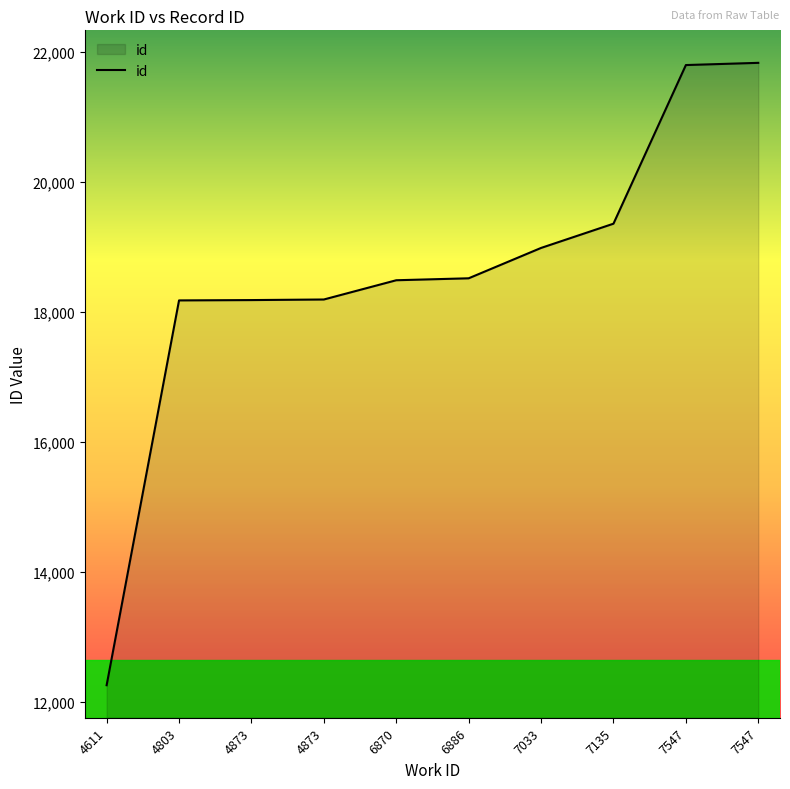

Does the chart display data point markers on the line(s)?

No